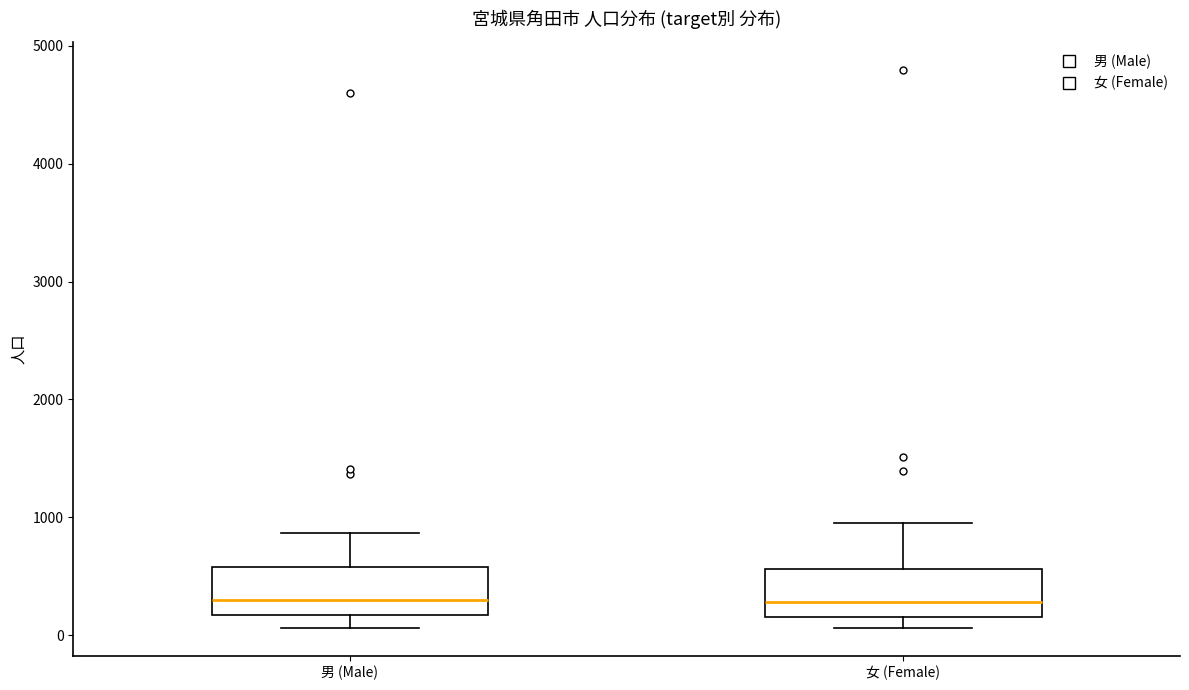

Where does the upper whisker of the box for 女 (Female) end on the y-axis? The values are not printed on the chart, so give them approximately, as read against the axis.

1000